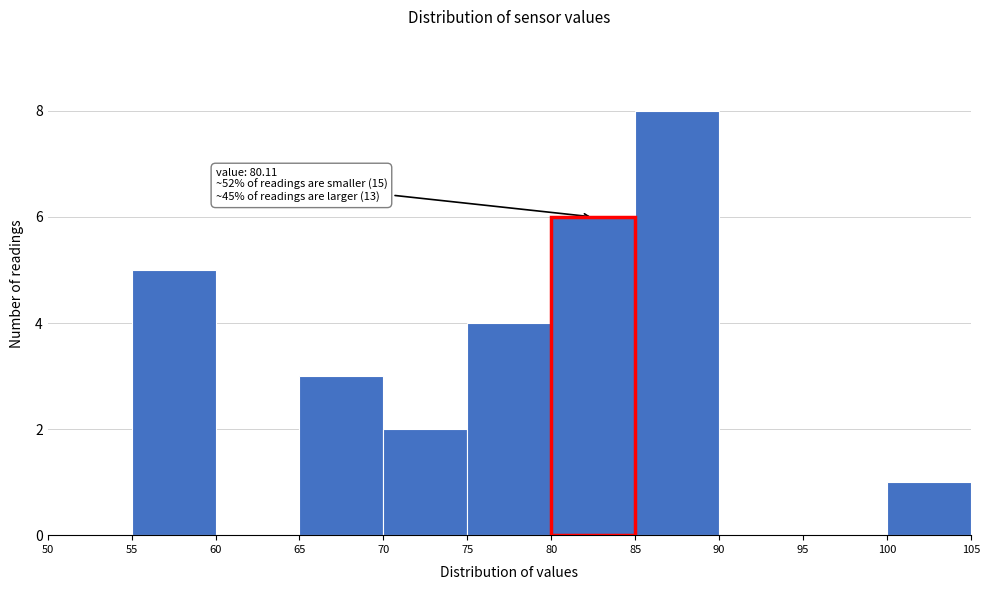

Over which range of the x-axis is the bar tallest?

85 to 90